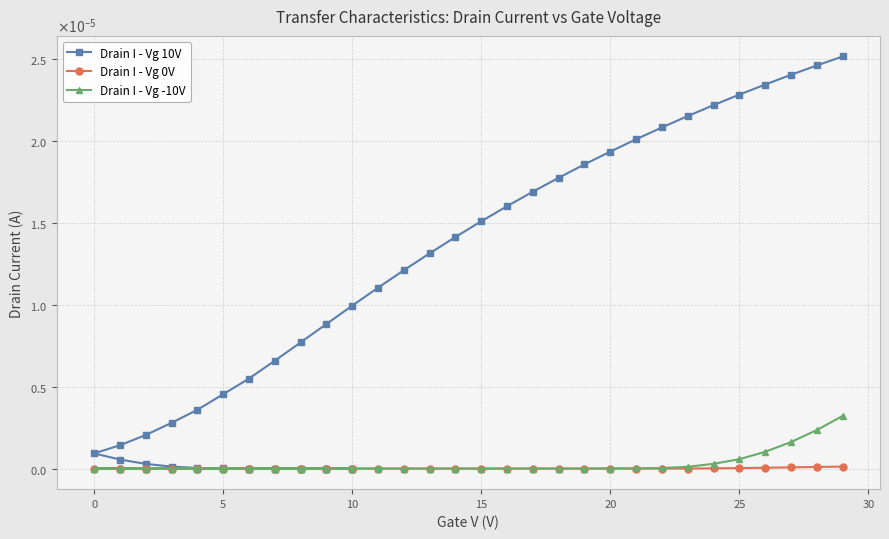

How many series are shown in this chart?

3